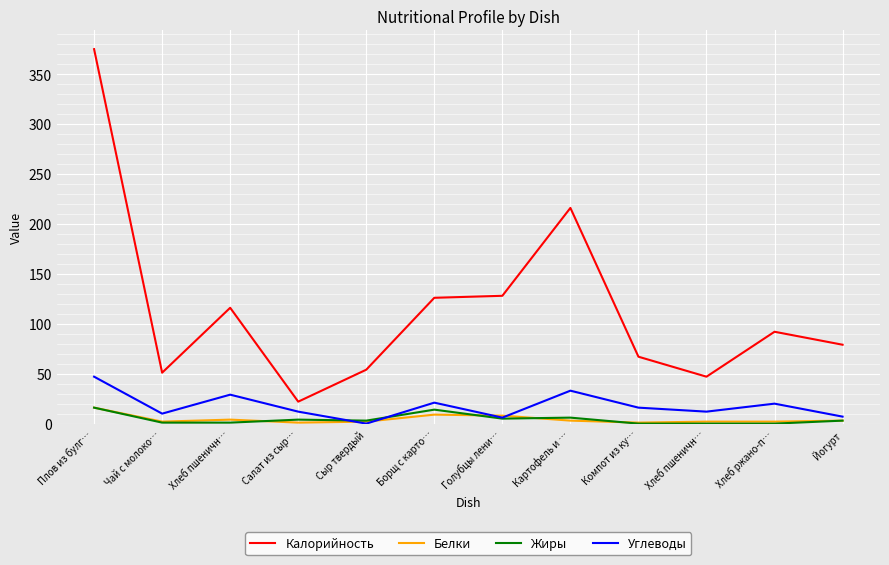

The Белки series shows 3 at Сыр твердый. True or false?

False